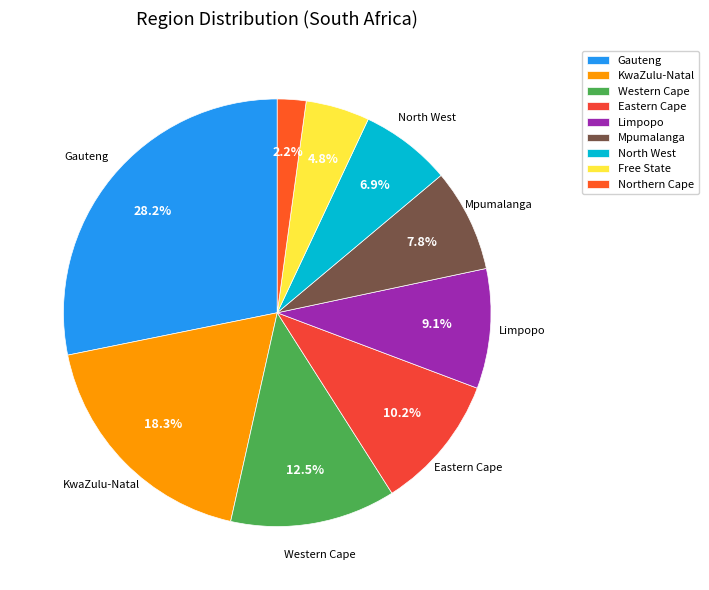

Does Limpopo account for over 50% of the chart?

No